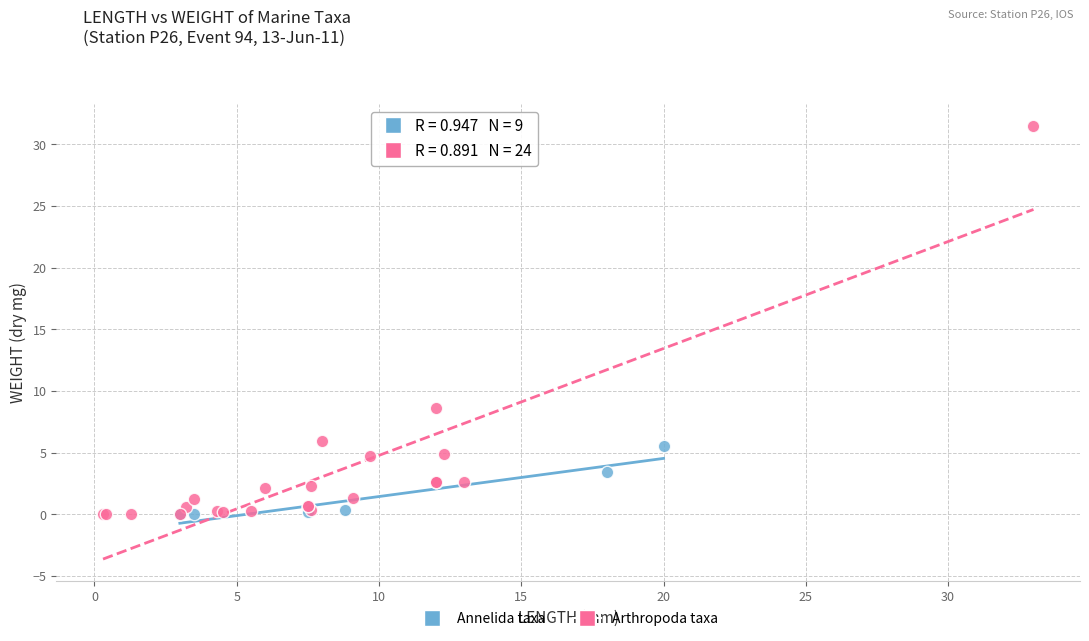

Which series reaches the maximum Y coordinate?

Arthropoda taxa